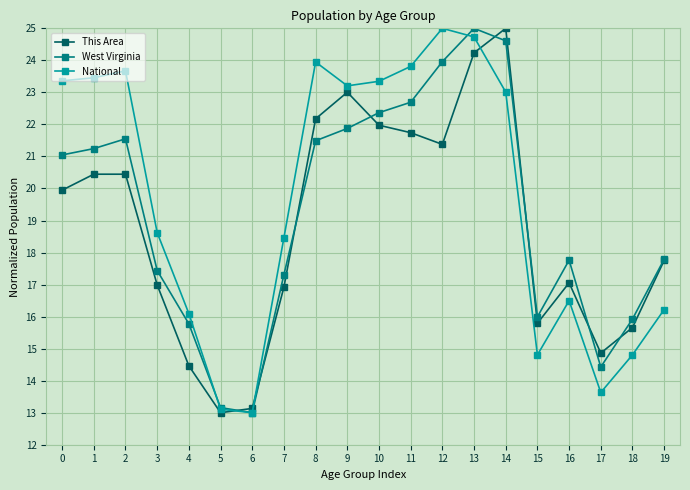

Does the chart have visible grid lines?

Yes